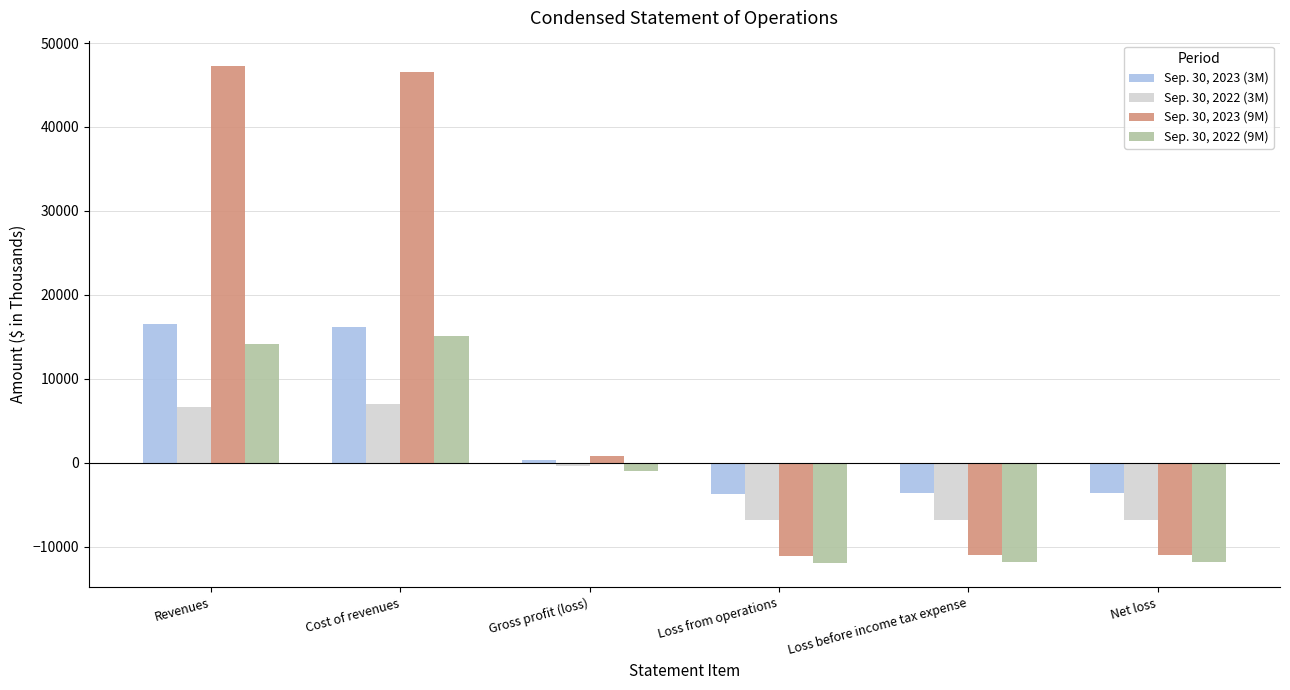

What is the average value of the Sep. 30, 2023 (3M) series?

3660